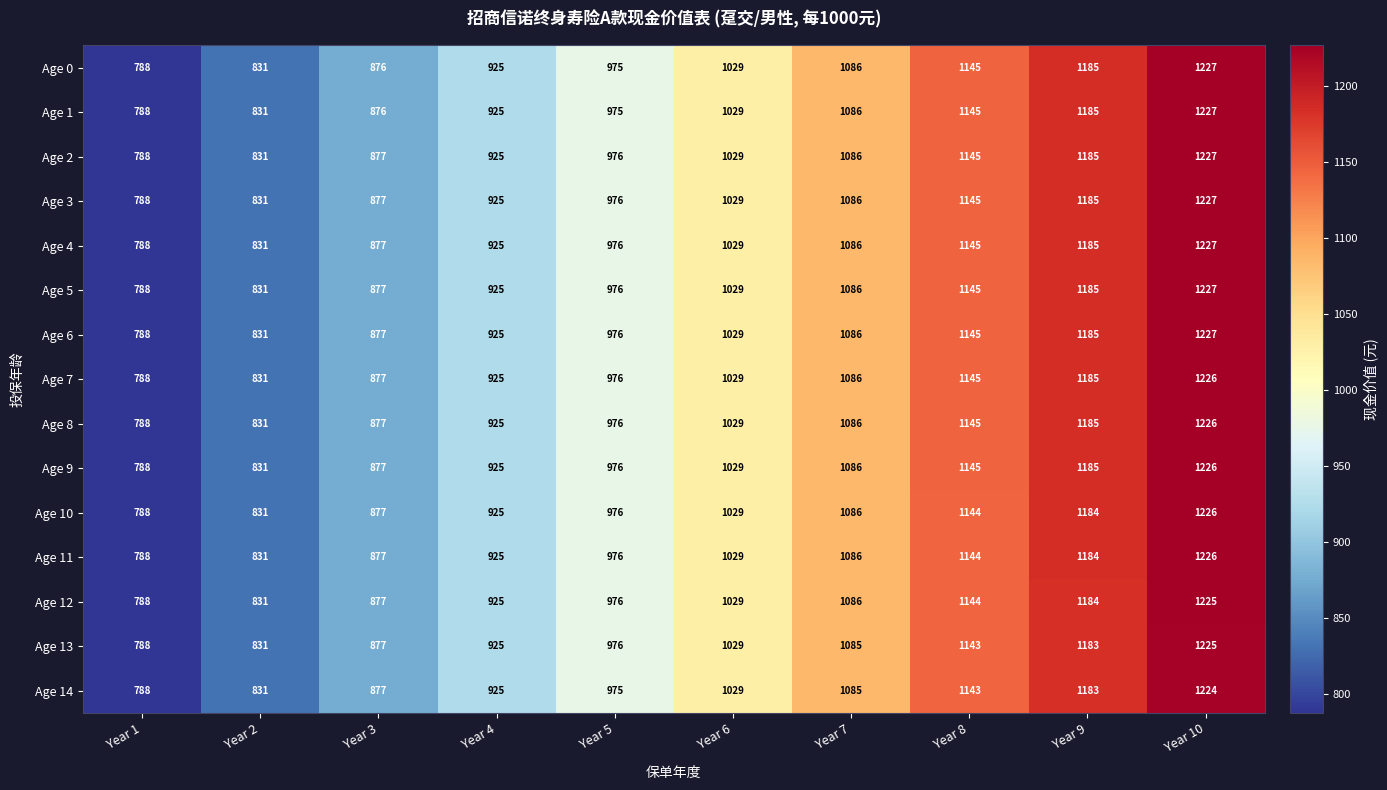

How many categories are shown in the chart?

10